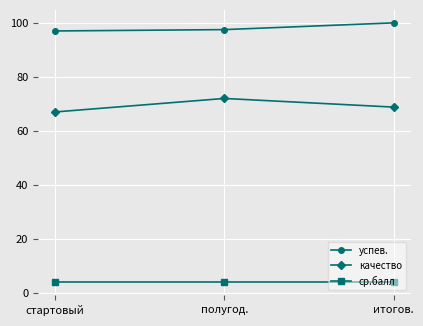

Rank the series by their maximum value, from lowest to highest.

ср.балл, качество, успев.